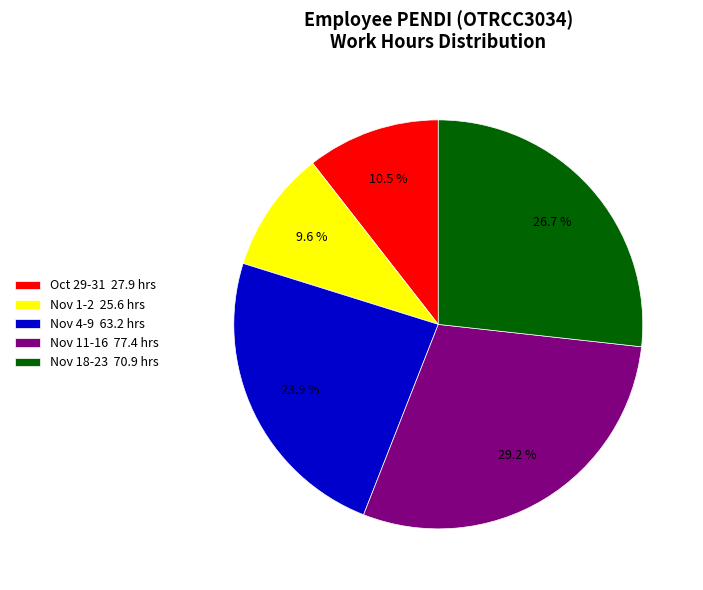

Which has a higher value, Nov 18-23 70.9 hrs or Nov 4-9 63.2 hrs?

Nov 18-23 70.9 hrs